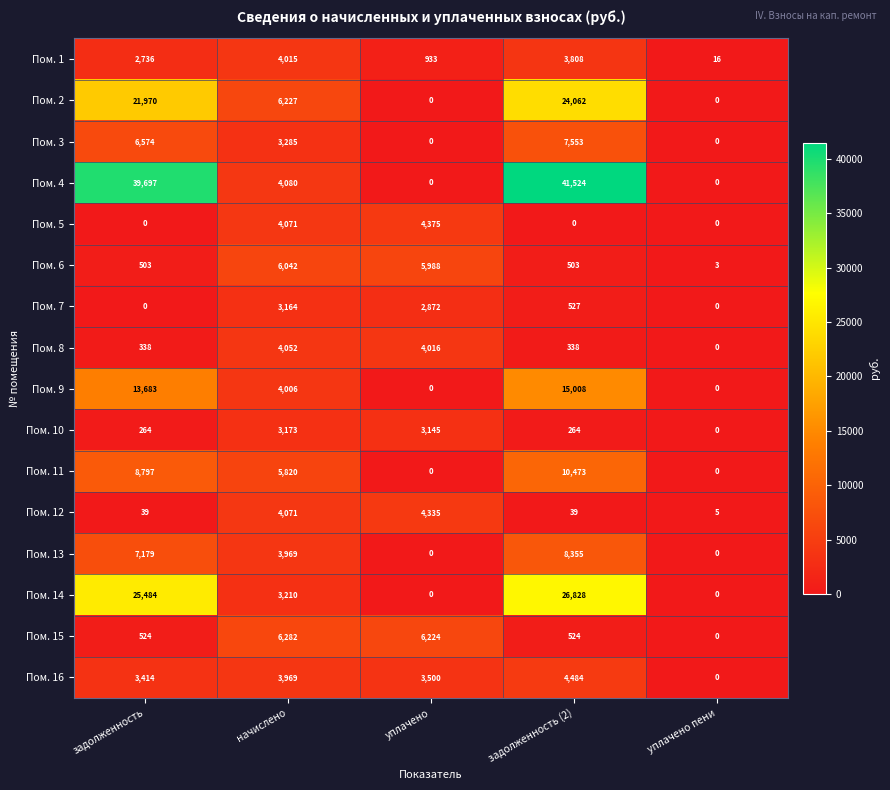

Rank the series at задолженность (2) from lowest to highest value.

Пом. 5, Пом. 12, Пом. 10, Пом. 8, Пом. 6, Пом. 15, Пом. 7, Пом. 1, Пом. 16, Пом. 3, Пом. 13, Пом. 11, Пом. 9, Пом. 2, Пом. 14, Пом. 4